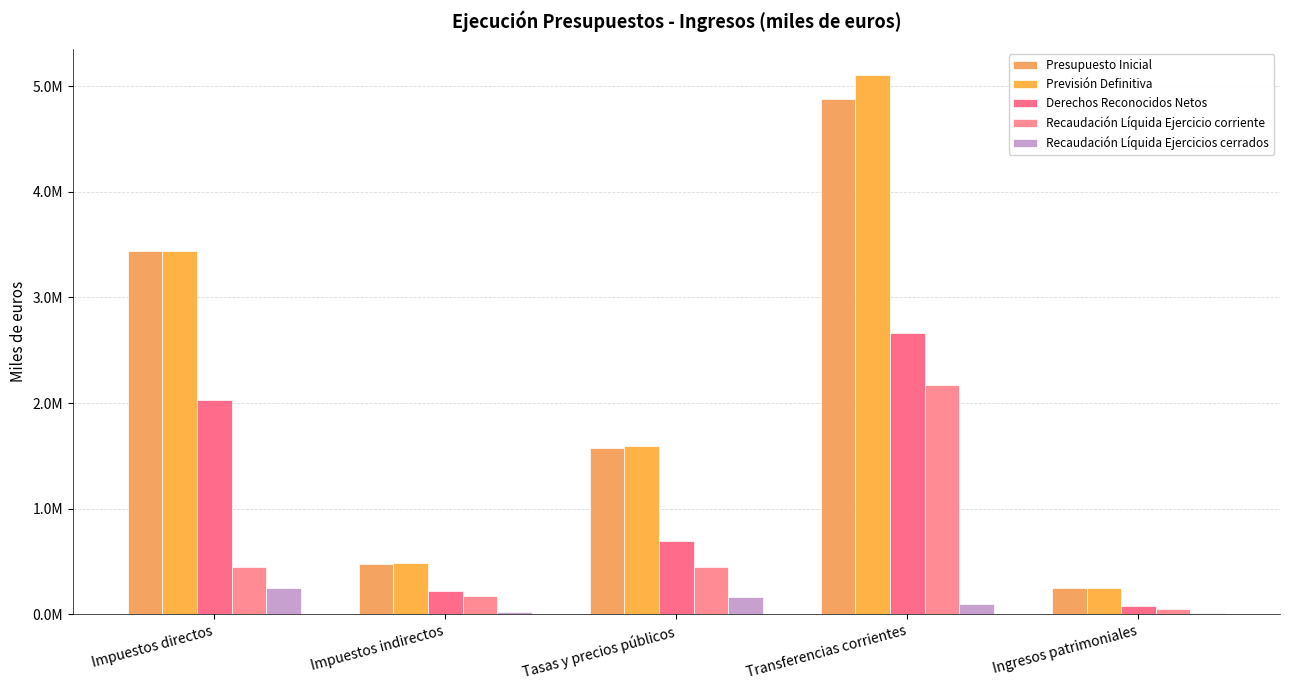

Rank the series by their maximum value, from lowest to highest.

Recaudación Líquida Ejercicios cerrados, Recaudación Líquida Ejercicio corriente, Derechos Reconocidos Netos, Presupuesto Inicial, Previsión Definitiva